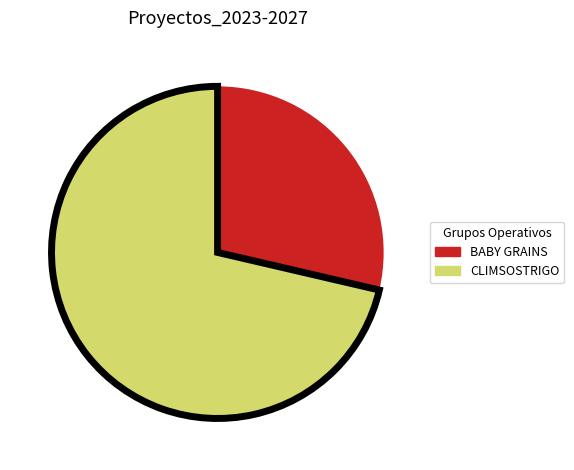

Is there a majority slice in this chart?

Yes